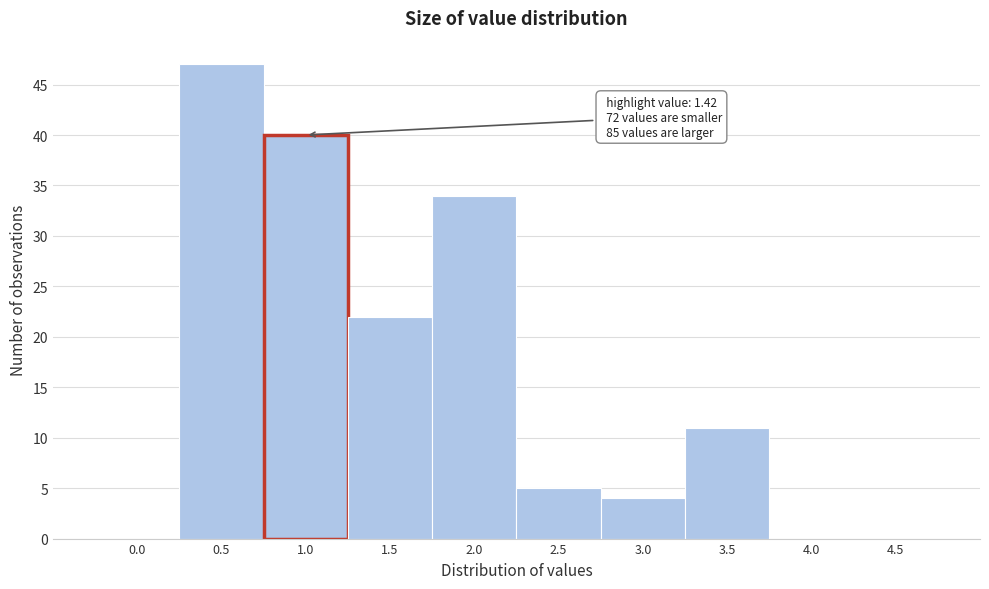

Reading left to right, transcribe all the data shown in this chart.

0.0=0	0.5=47	1.0=40	1.5=22	2.0=34	2.5=5	3.0=4	3.5=11	4.0=0	4.5=0